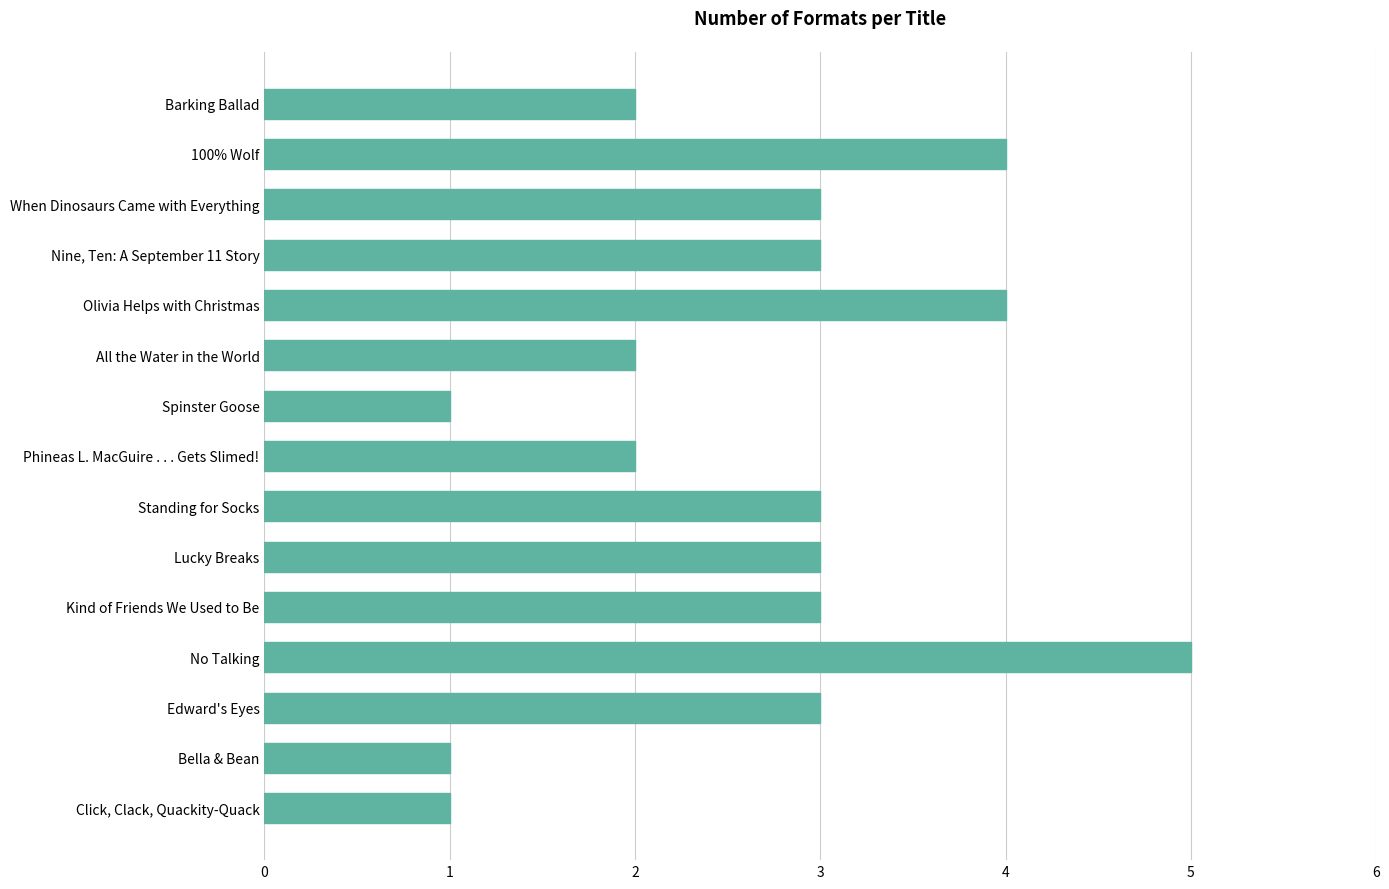

What is the sum of the values at Barking Ballad and Olivia Helps with Christmas?

6